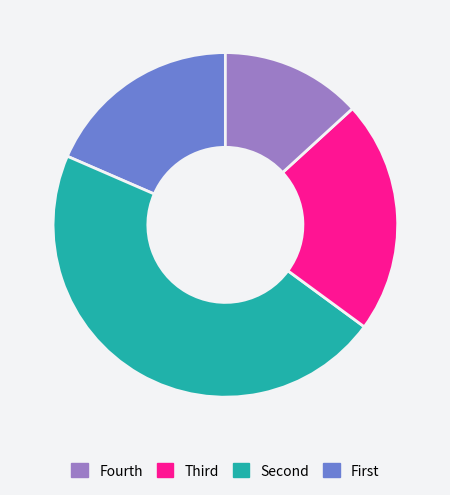

Is there any slice that represents more than half of the pie?

No